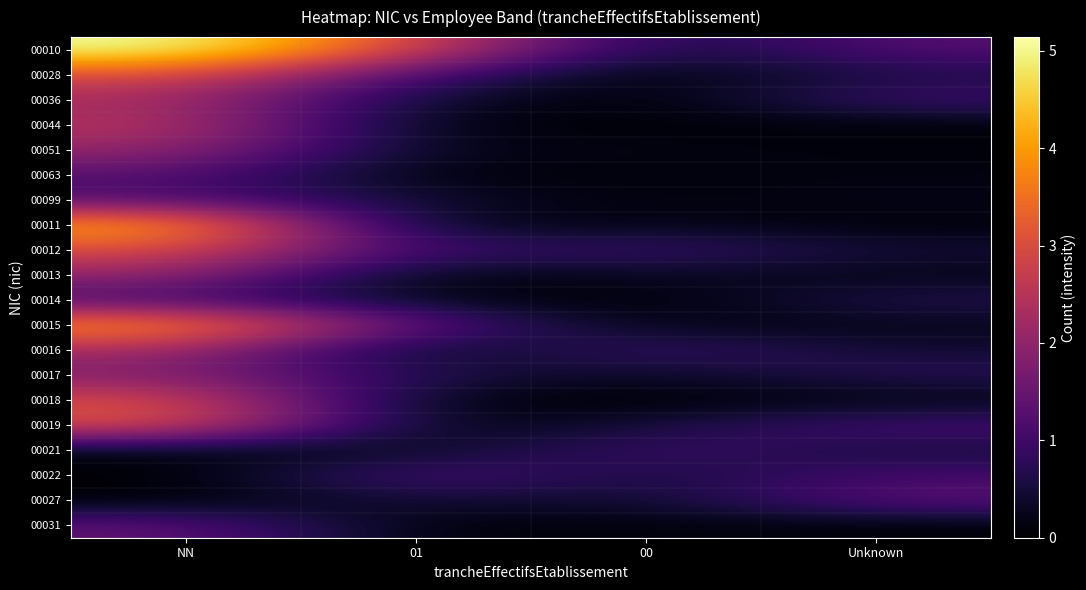

At how many categories does at least one series exceed 0?

4